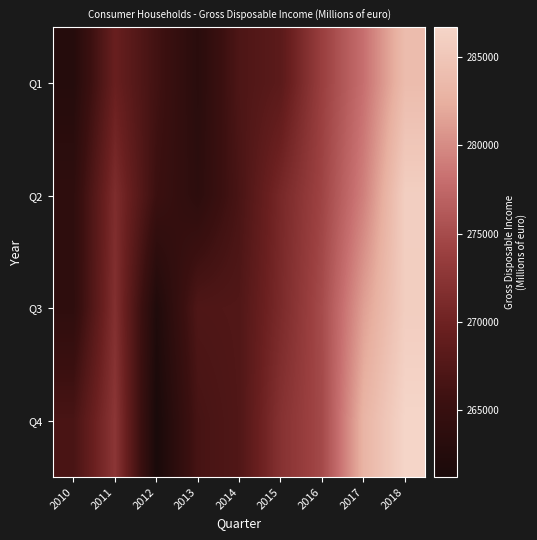

Reading left to right, extract all data points from this chart.

Q1: 2010=262725	2011=269490	2012=266082	2013=263266	2014=267103	2015=268330	2016=273884	2017=278134	2018=283841
Q2: 2010=263960	2011=271428	2012=265499	2013=263671	2014=266745	2015=270822	2016=274392	2017=279273	2018=285945
Q3: 2010=263926	2011=271803	2012=262028	2013=267269	2014=267448	2015=271091	2016=275026	2017=281314	2018=285835
Q4: 2010=266731	2011=272599	2012=261196	2013=266511	2014=267402	2015=272079	2016=274818	2017=282941	2018=286690